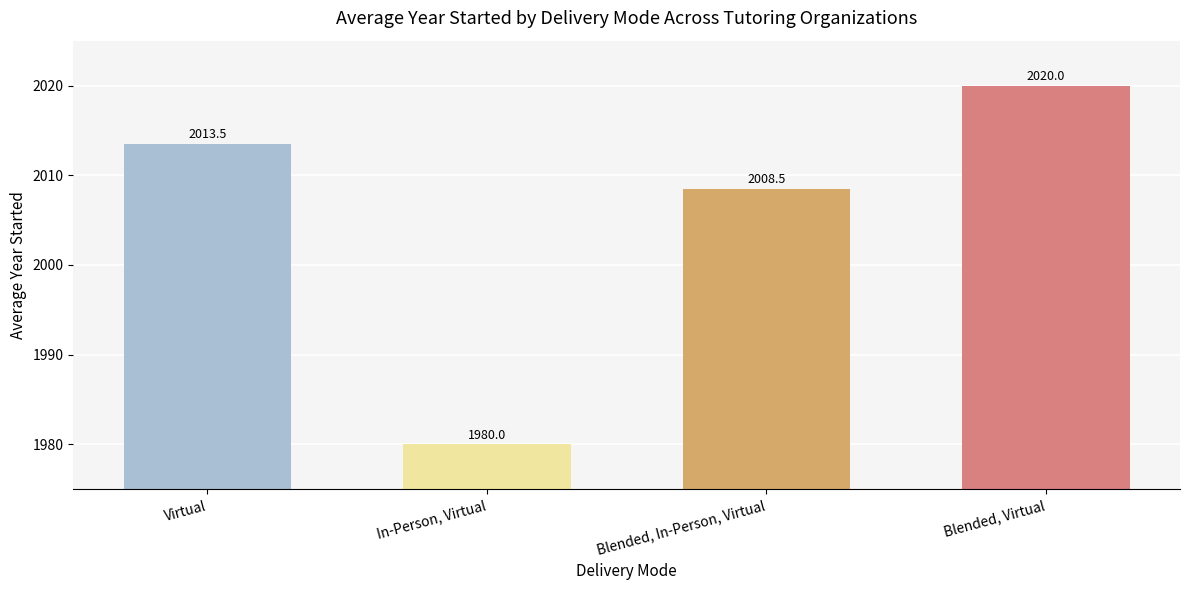

What is the difference between the values at Blended, In-Person, Virtual and Blended, Virtual?

11.5